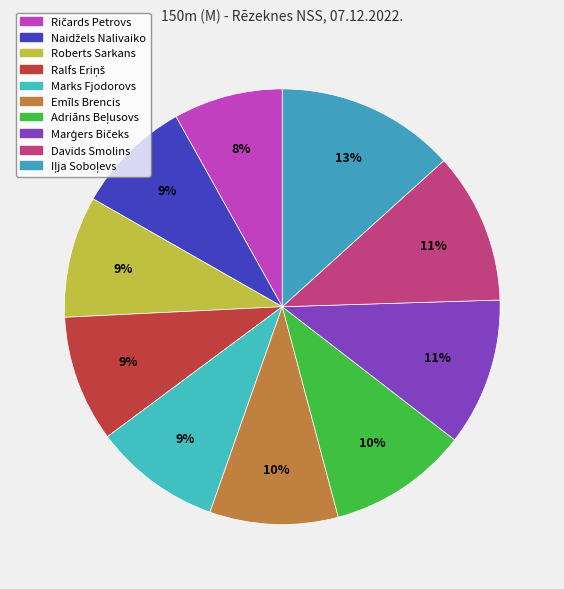

How many segments does this pie chart have?

10